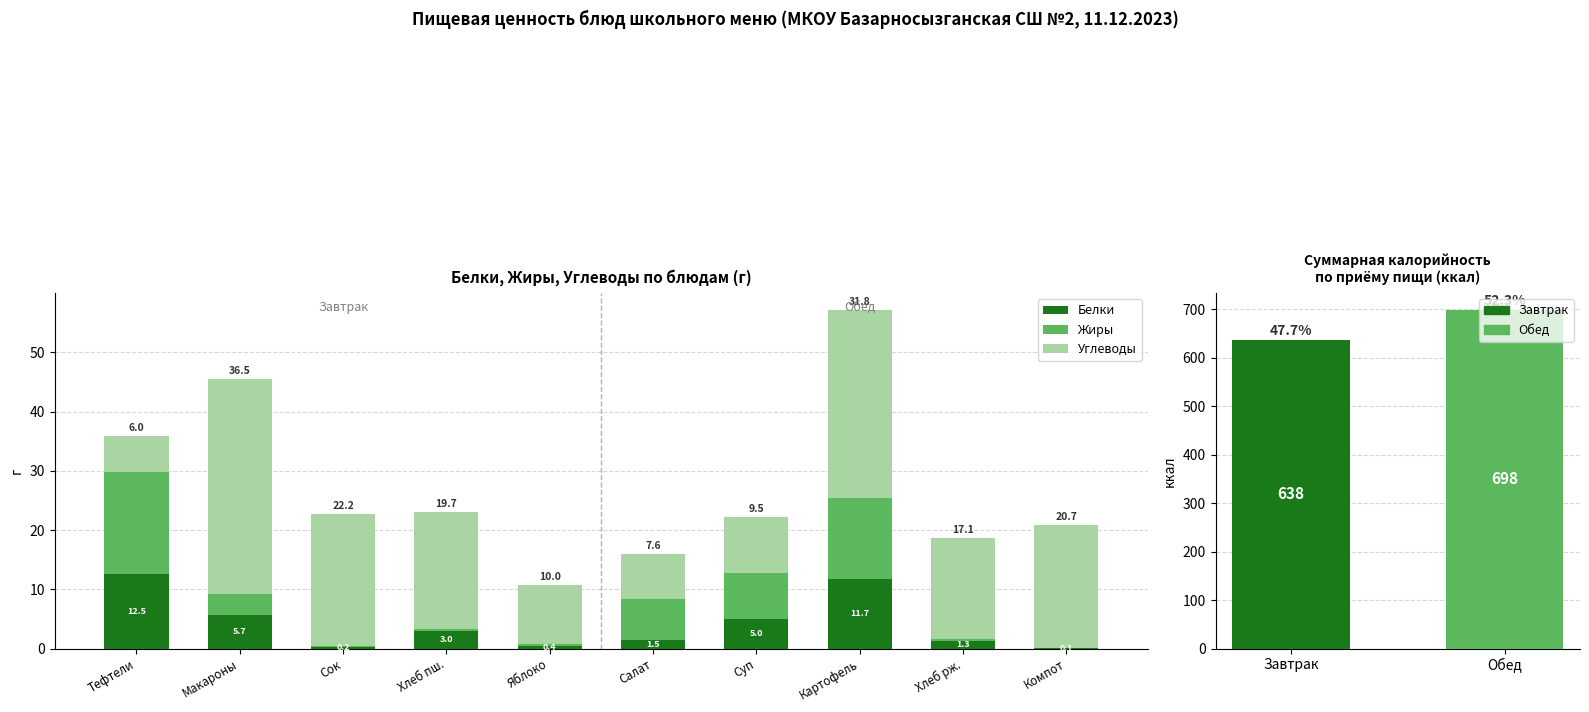

At which label does Жиры first exceed 3?

Тефтели